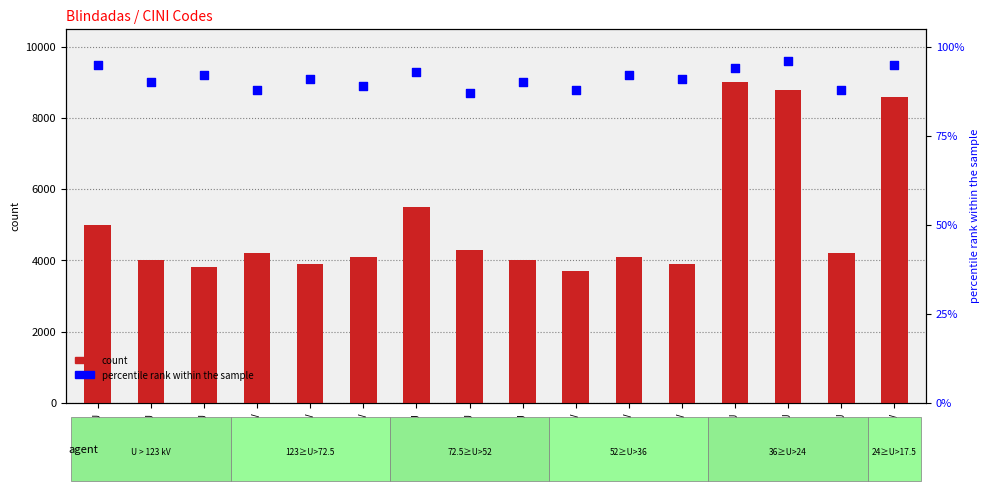

What are all the series names shown in the legend?

count, percentile rank within the sample